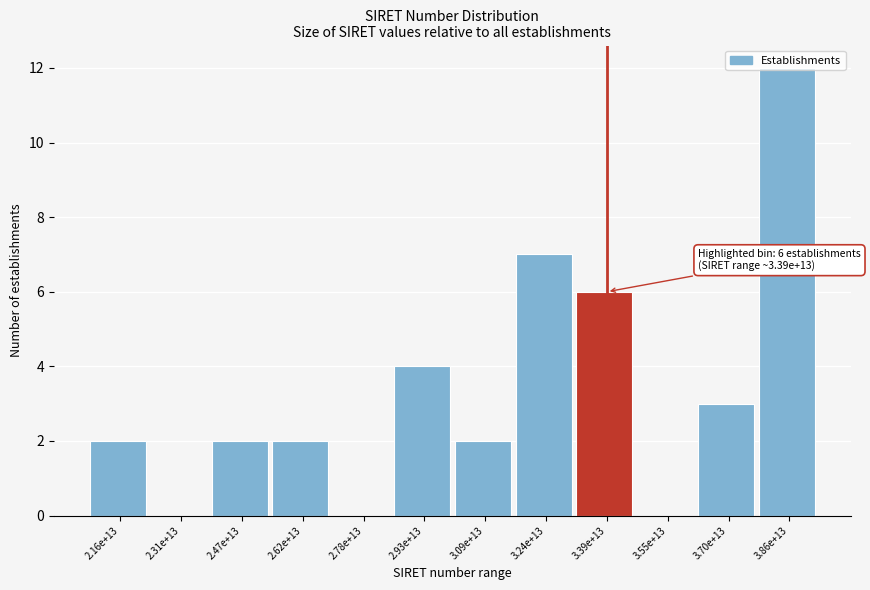

Which has a higher value, 3.39e+13 or 3.70e+13?

3.39e+13